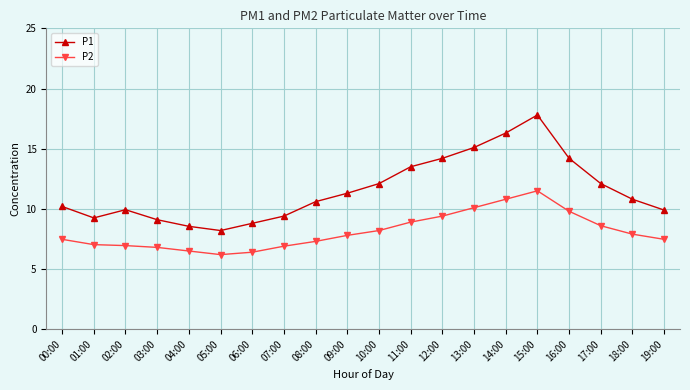

Which series has the largest total across all categories?

P1